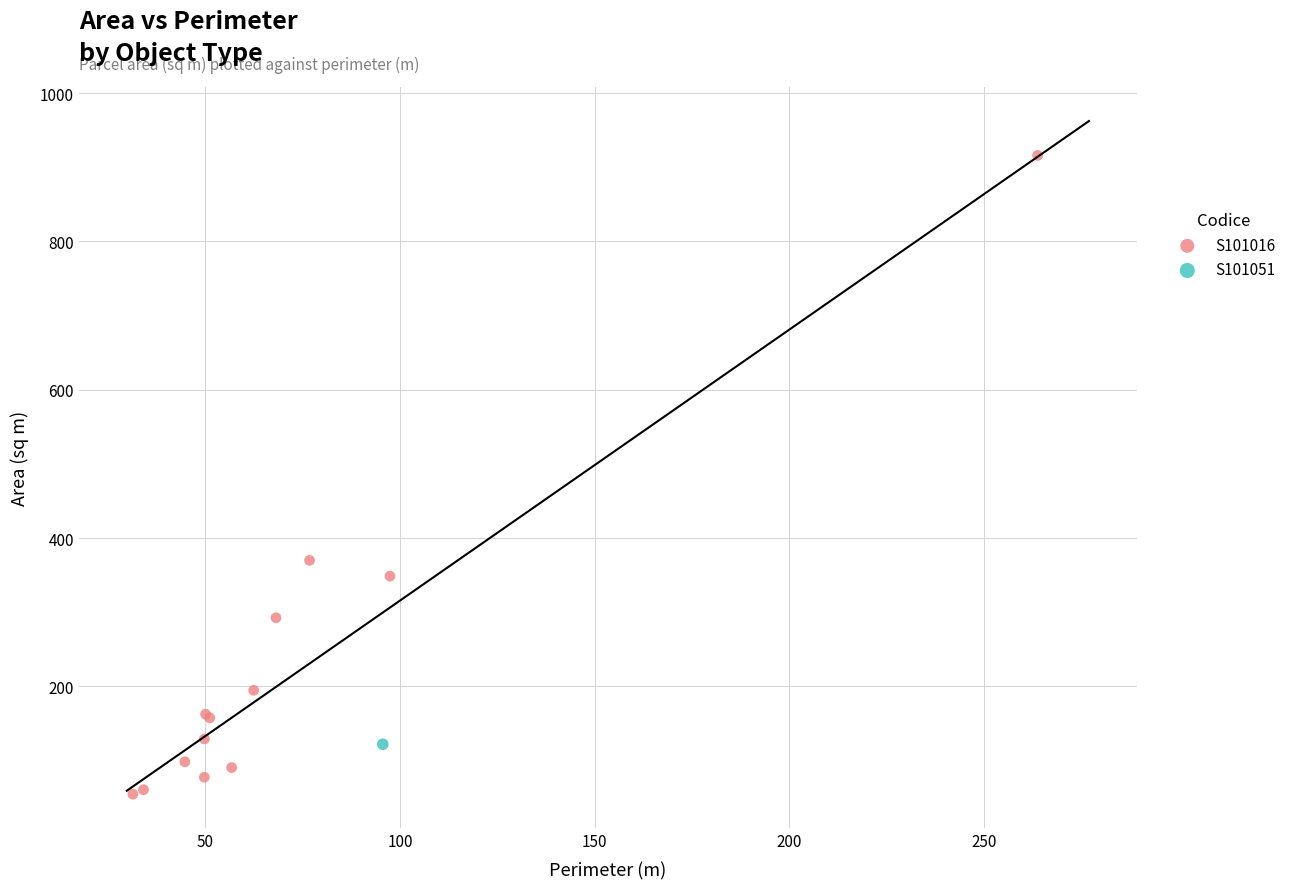

What are all the series names shown in the legend?

S101016, S101051